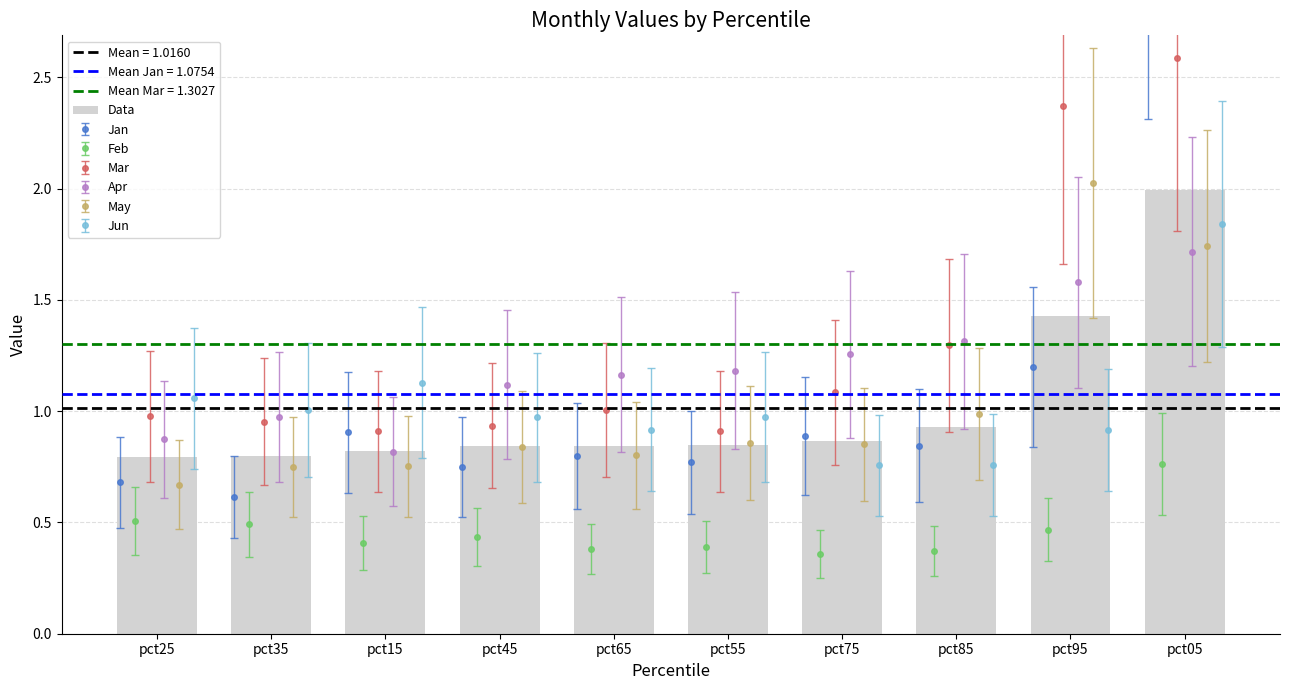

At which label is the value closest to 1?

pct85